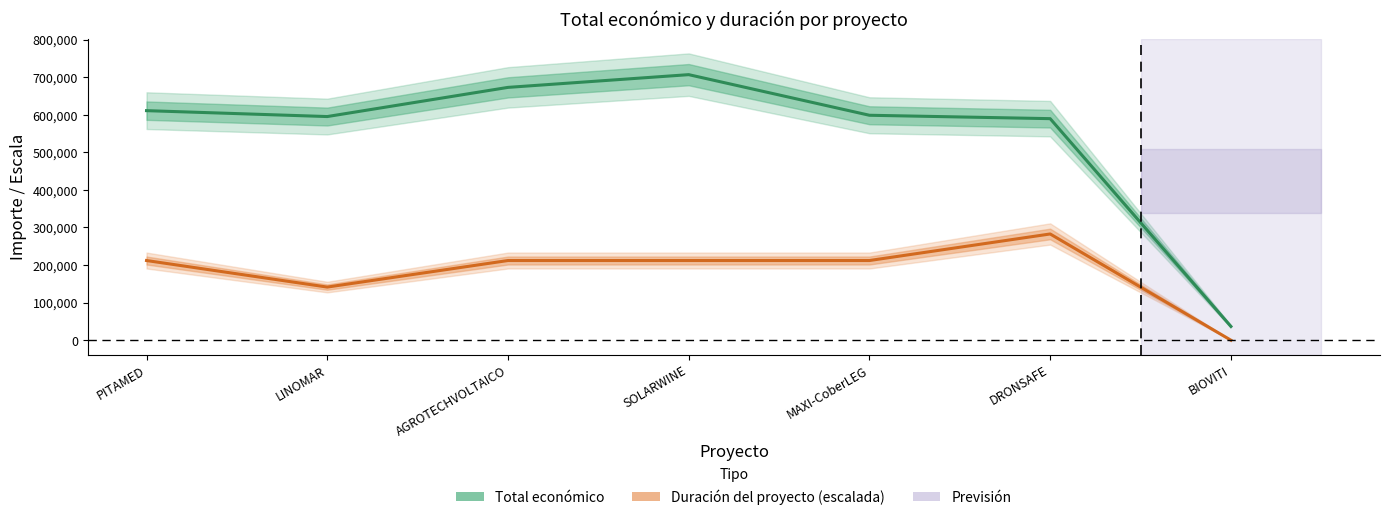

At LINOMAR, list the series in order from smallest to largest.

Duración del proyecto (escalada), Total económico